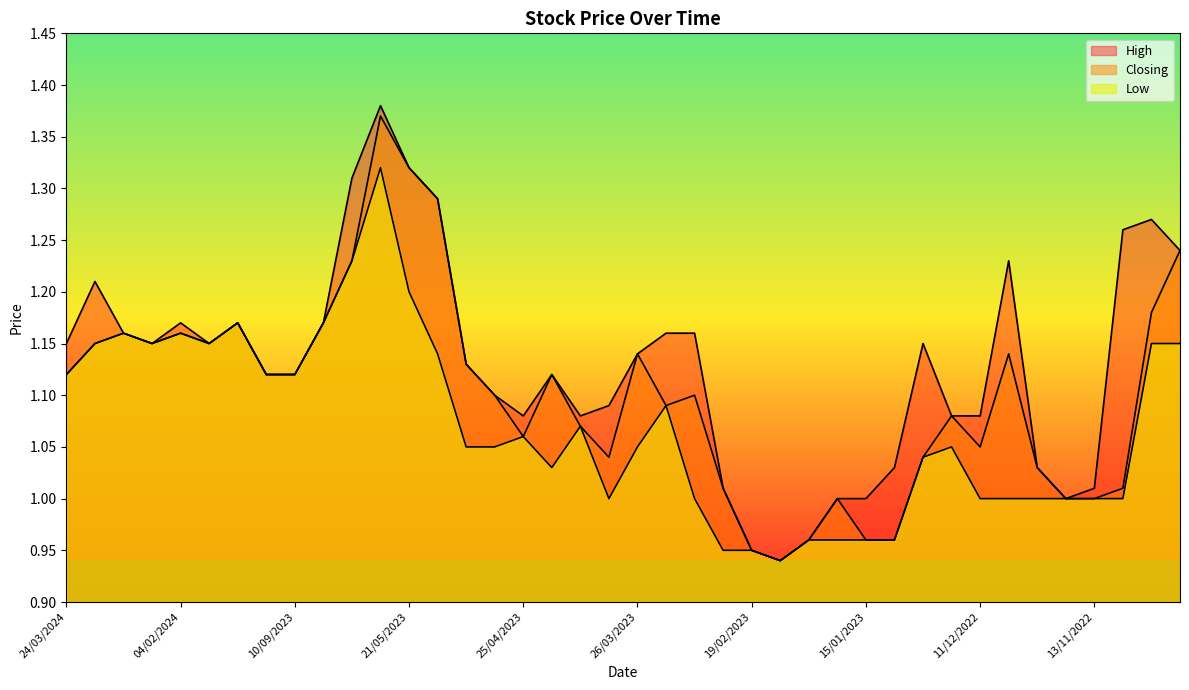

At which label does Low reach its minimum?

12/02/2023